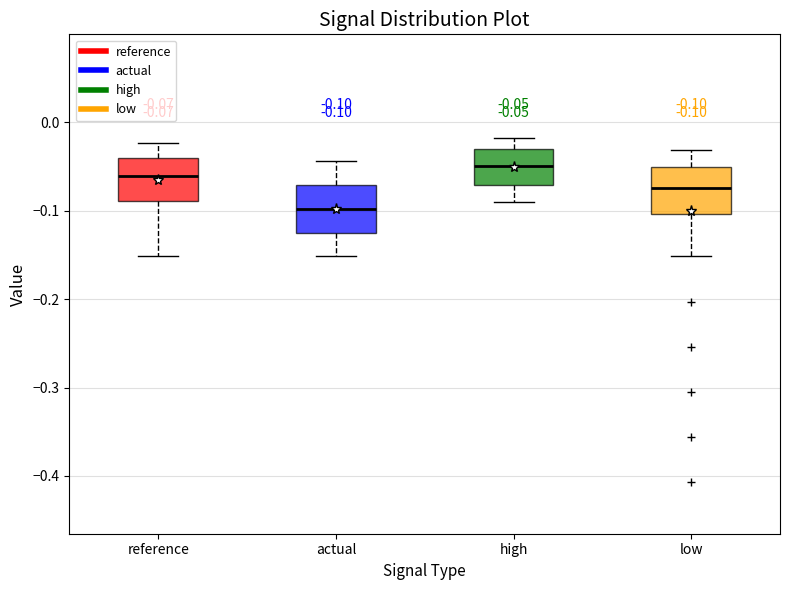

Which box's median line is the lowest?

actual